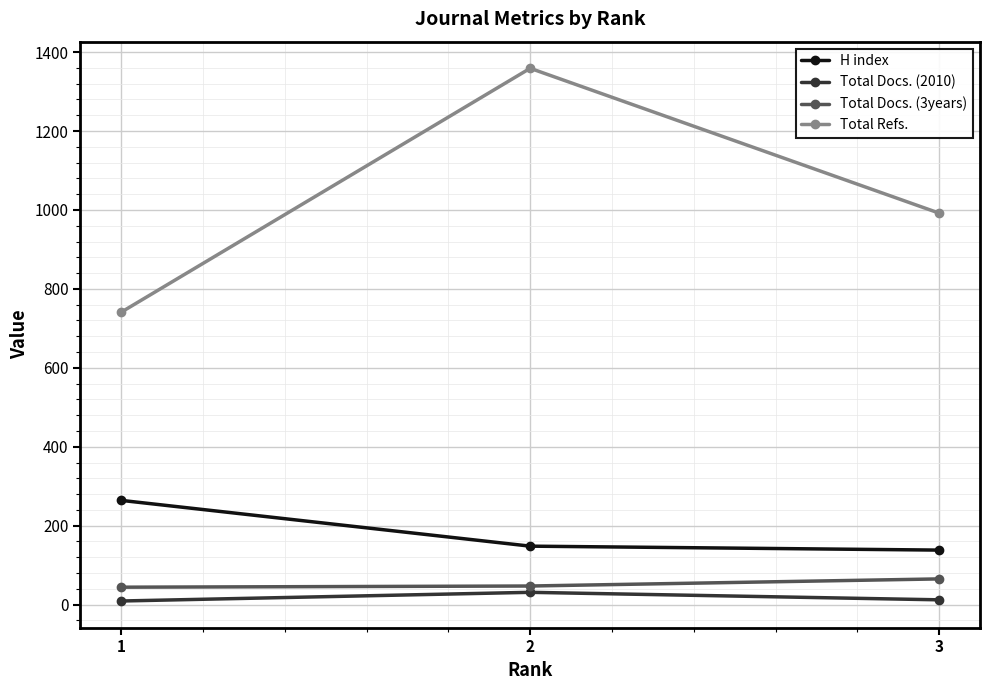

What is the difference between the maximum and minimum values in the H index series?

126